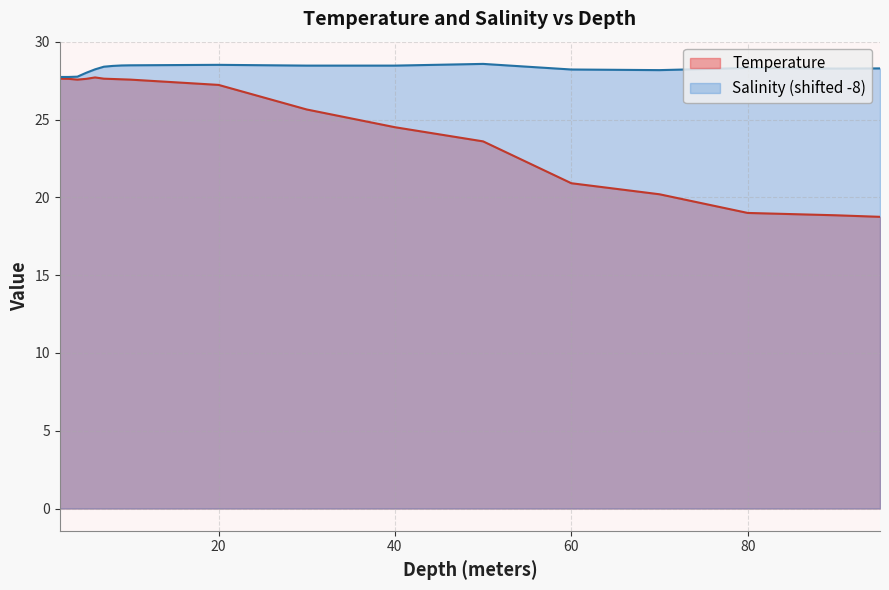

Rank the series at 9.0 from highest to lowest value.

Salinity, Temperature